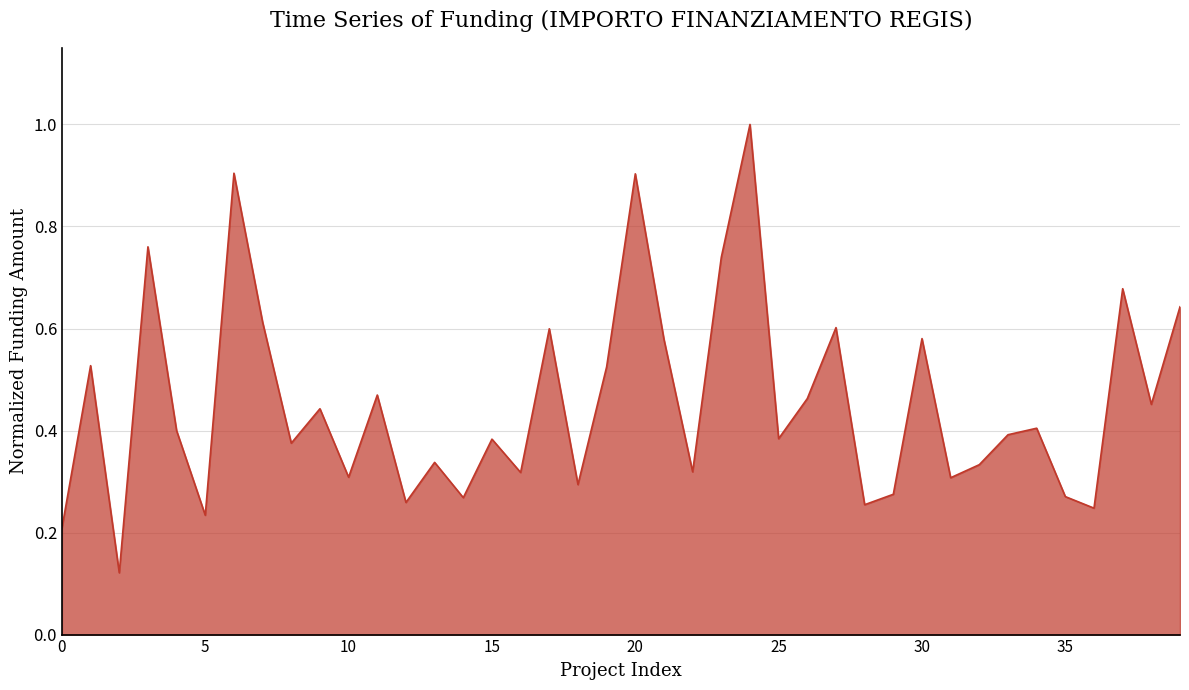

What is the greatest value displayed?

1.0